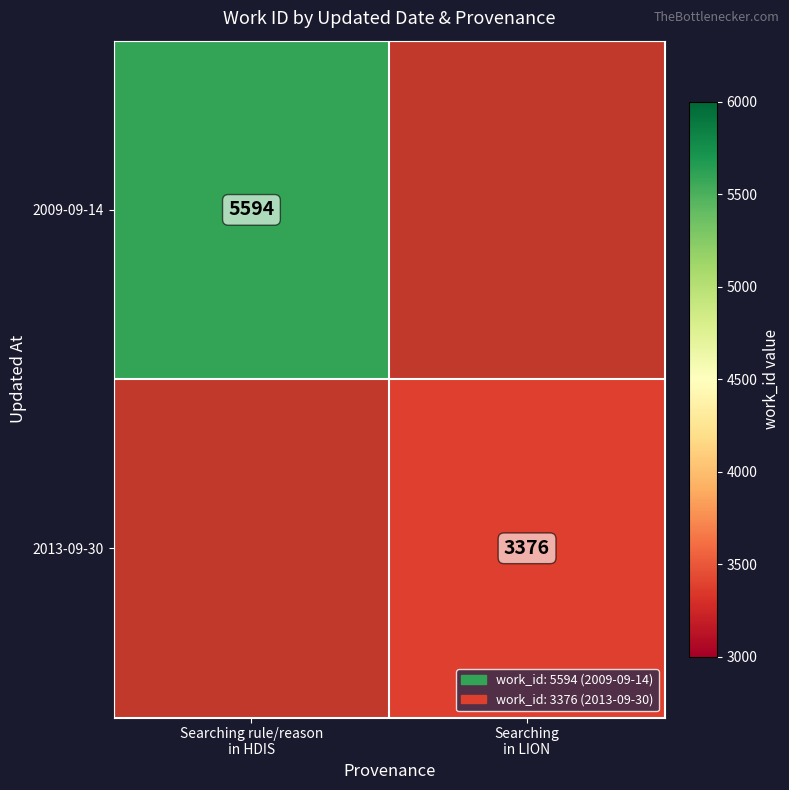

Count the number of categories in the chart.

2